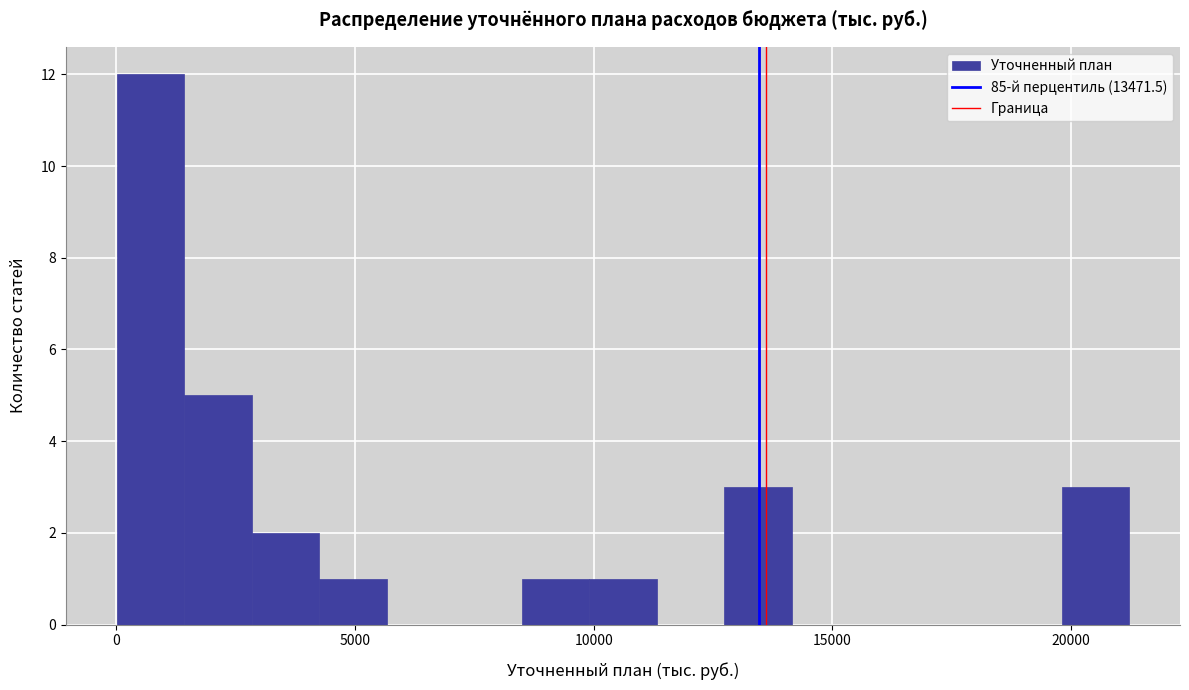

Read against the x-axis, roughly where is the centre of the tallest bar?

500